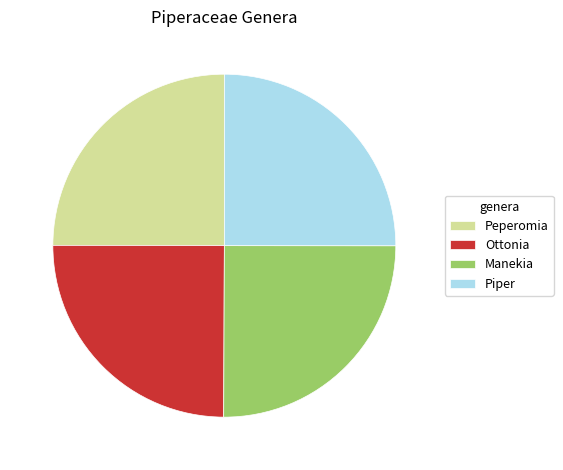

Is there a majority slice in this chart?

No